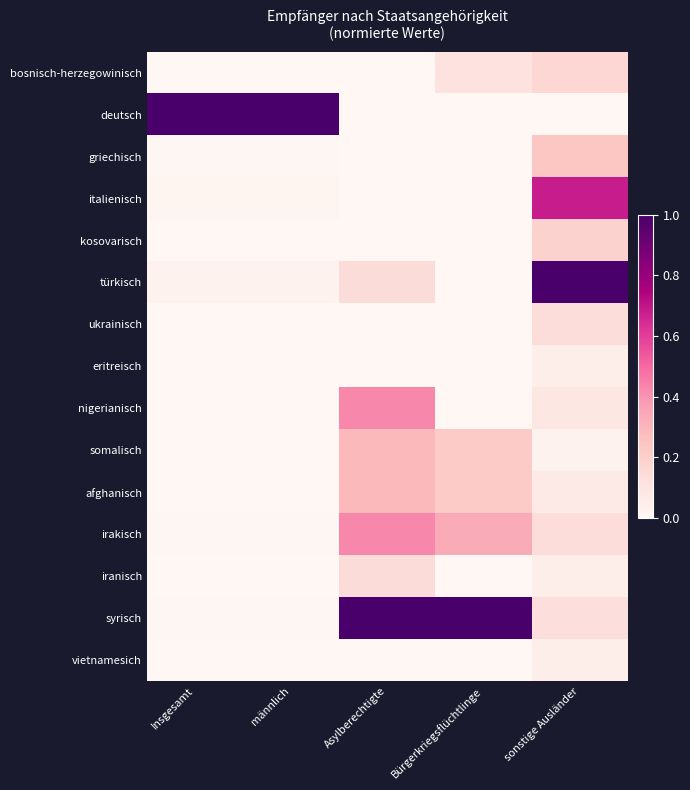

Count the number of data series in this chart.

15